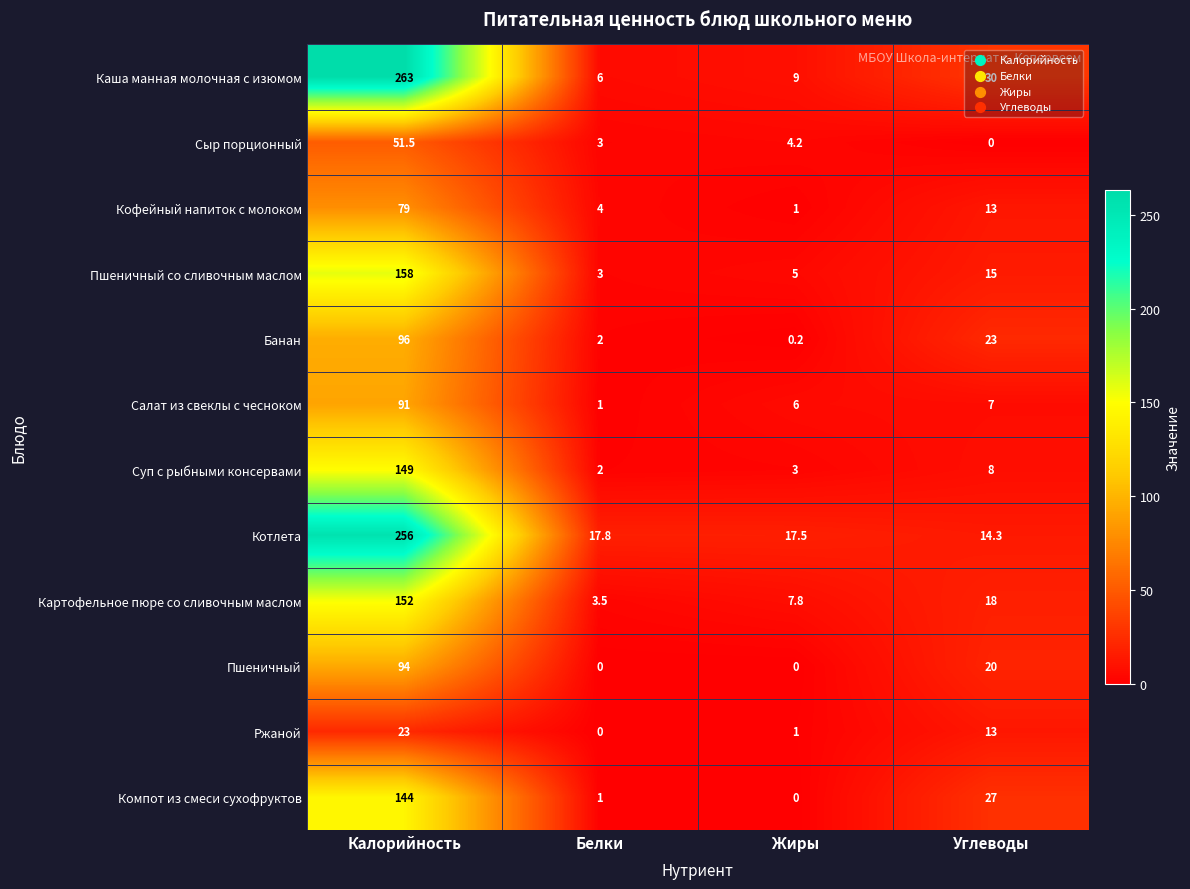

The value of Пшеничный at Калорийность is 168.4. True or false?

False